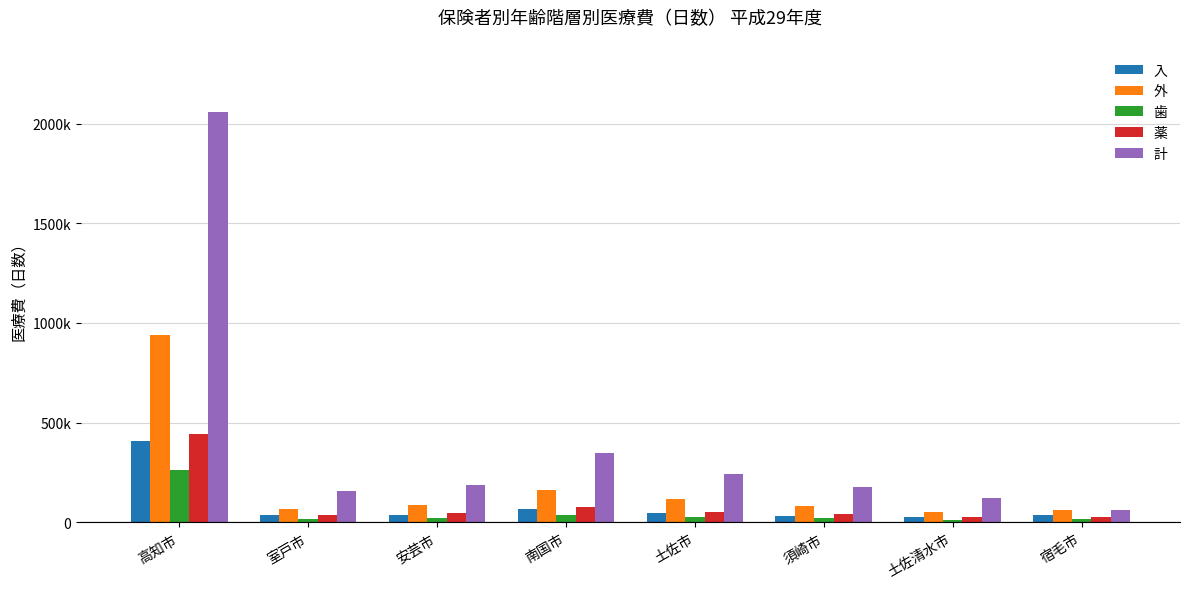

True or false: 外 has a value of 940275 at 高知市.

True